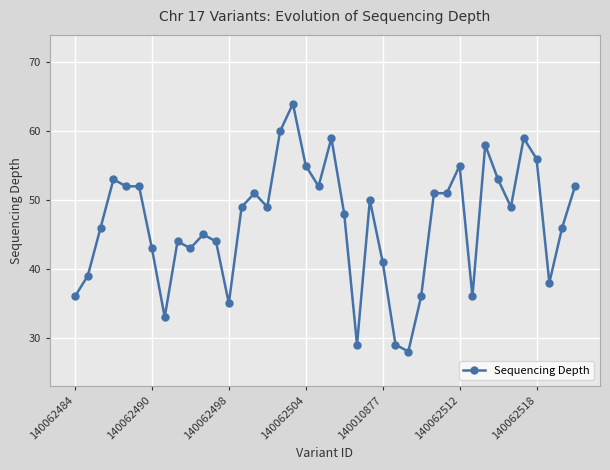

What is the difference between the second highest and second lowest values?

31